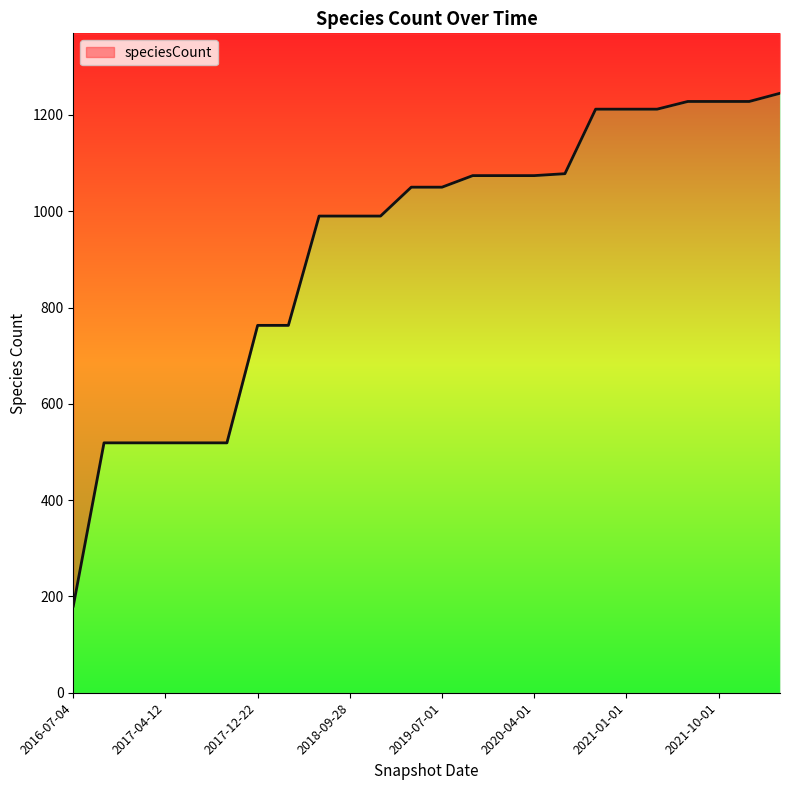

The chart shows a value of 2177 at 2021-07-01. True or false?

False